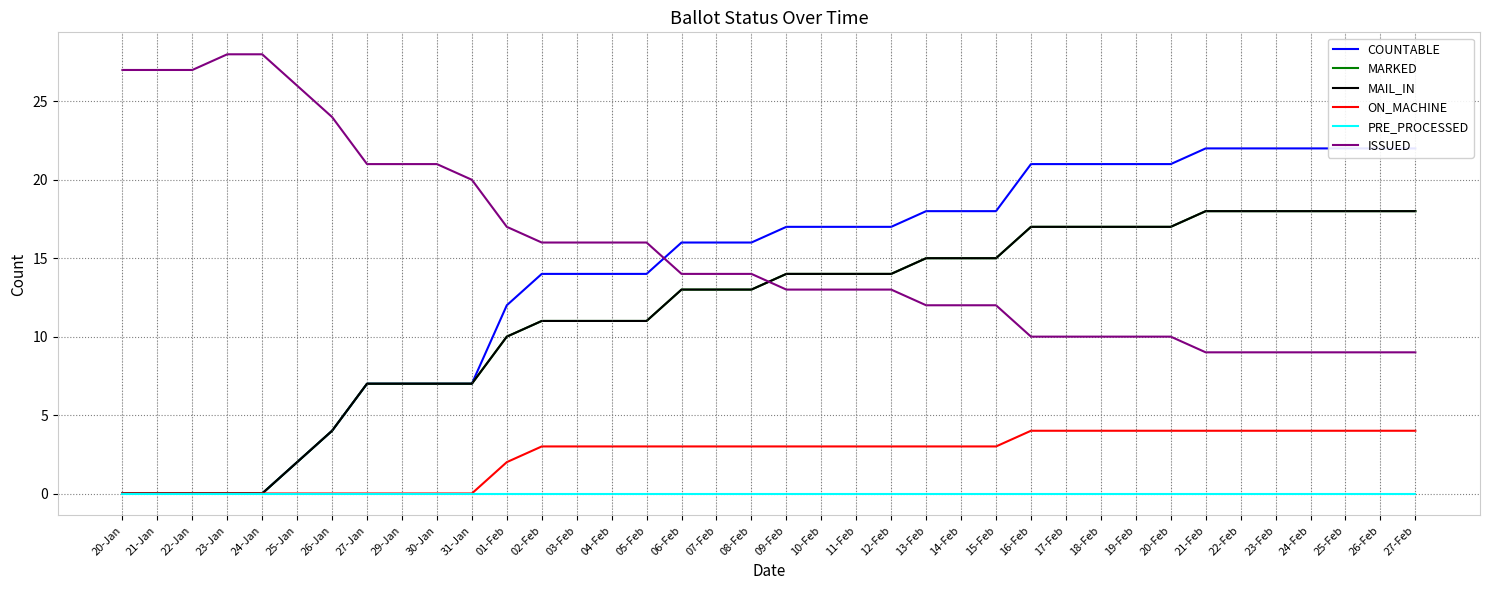

Count the number of categories in the chart.

38